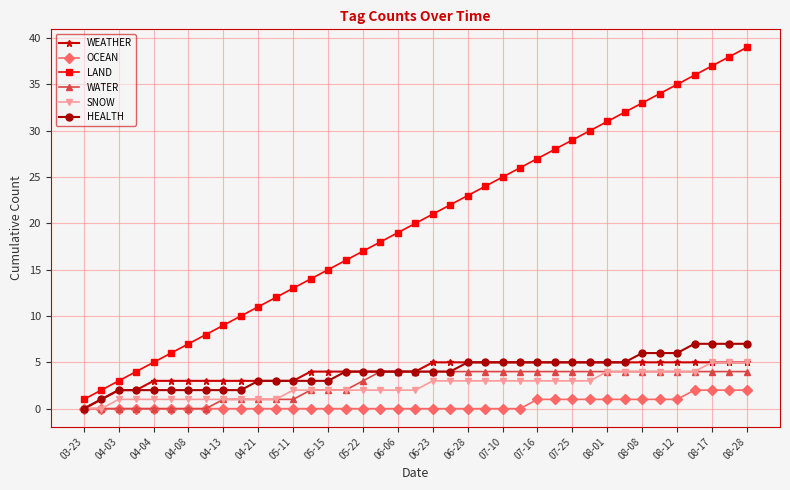

What is the highest value of the LAND series?

39